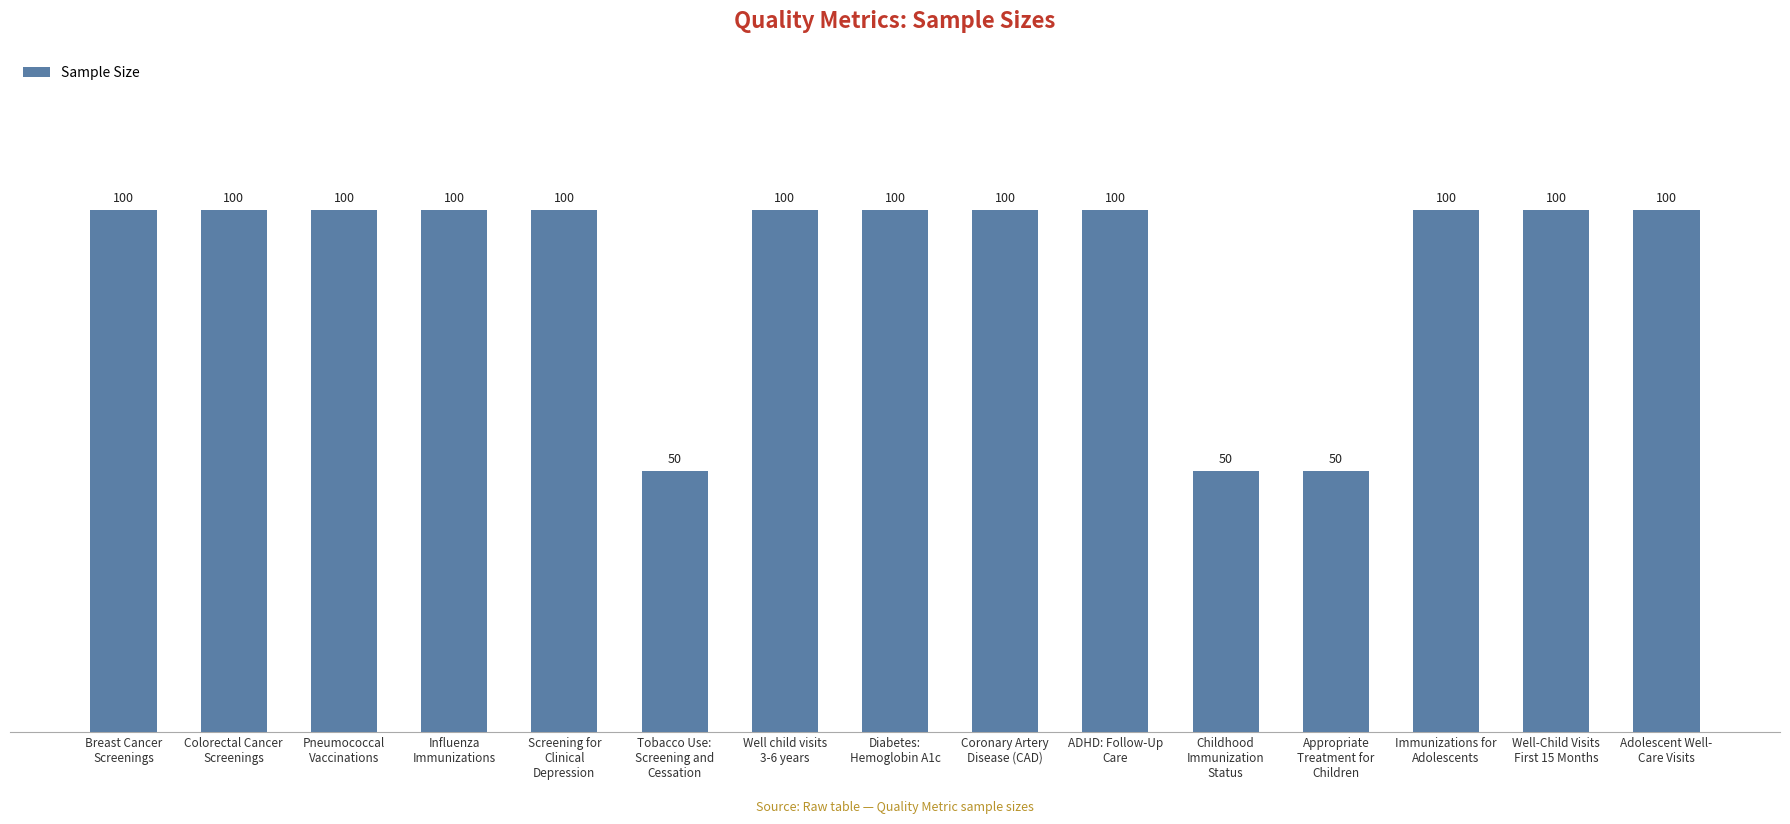

Reading right to left, what are all the values shown in this chart?

100	100	100	50	50	100	100	100	100	50	100	100	100	100	100